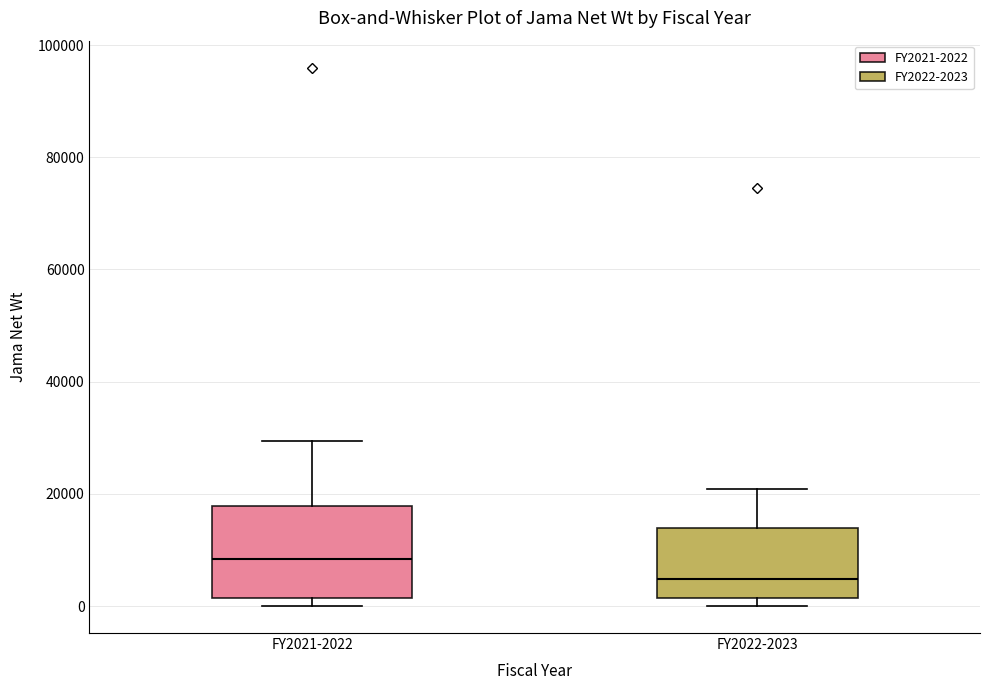

Reading left to right, transcribe this box plot: for each box, give where its median line is, the range the box spans, and where its two whiskers end, as read against the y-axis. The values are not printed on the chart, so give them approximately, as read against the axis.

FY2021-2022: median 8000, box 2000 to 18000, whiskers 0 to 30000
FY2022-2023: median 4000, box 2000 to 14000, whiskers 0 to 20000